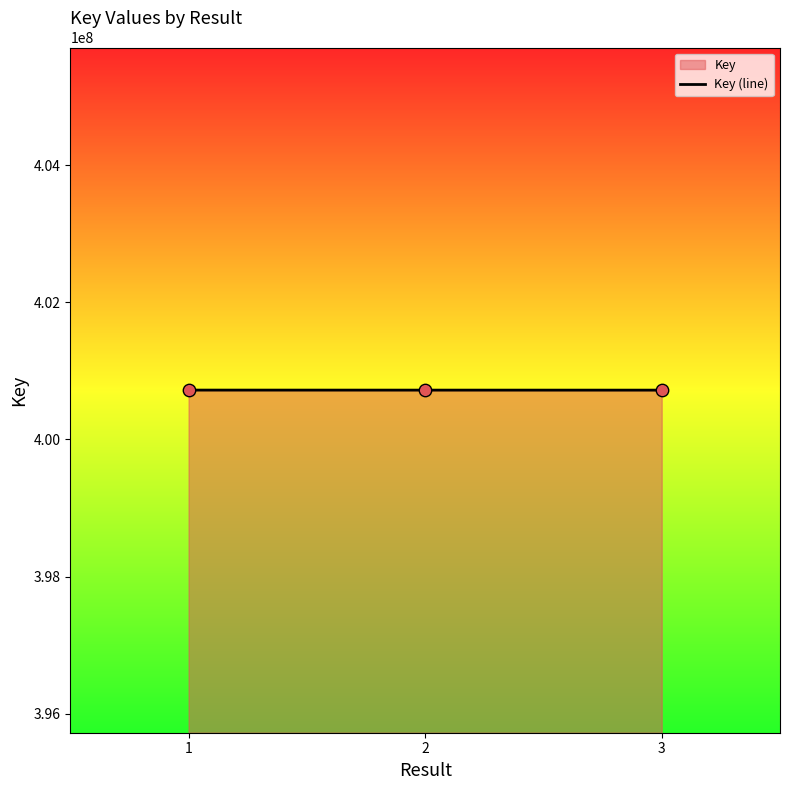

What is the change in value from 1 to 3?

-624